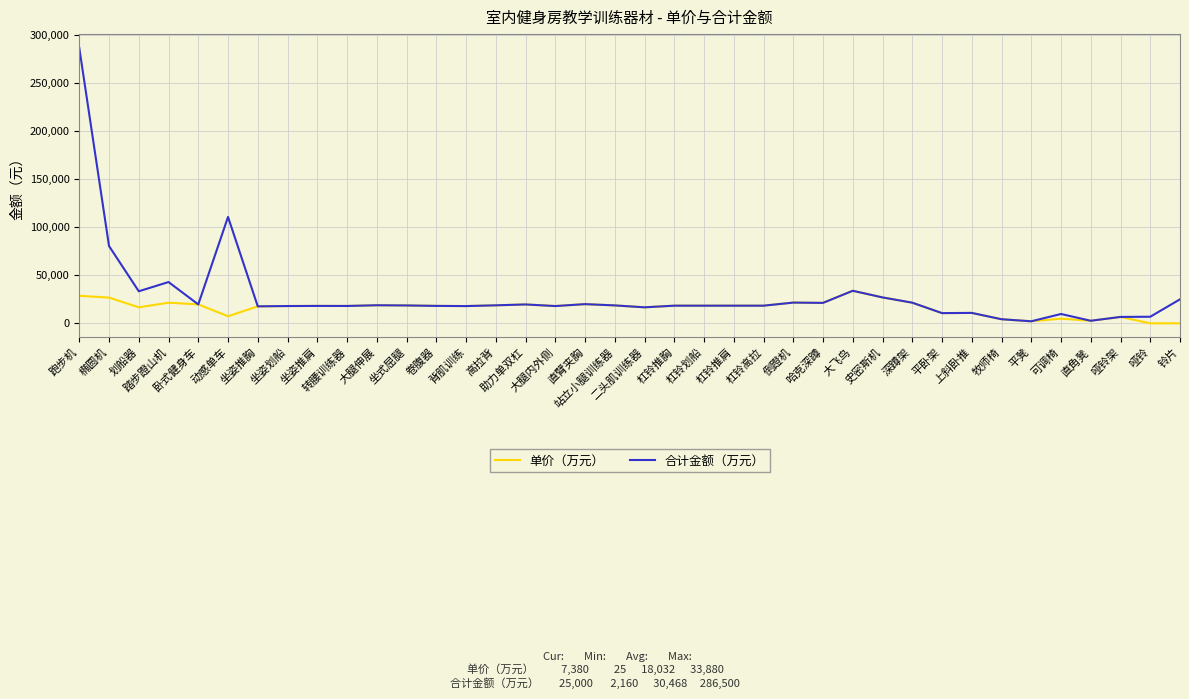

Which series has the widest spread of values?

合计金额（万元）